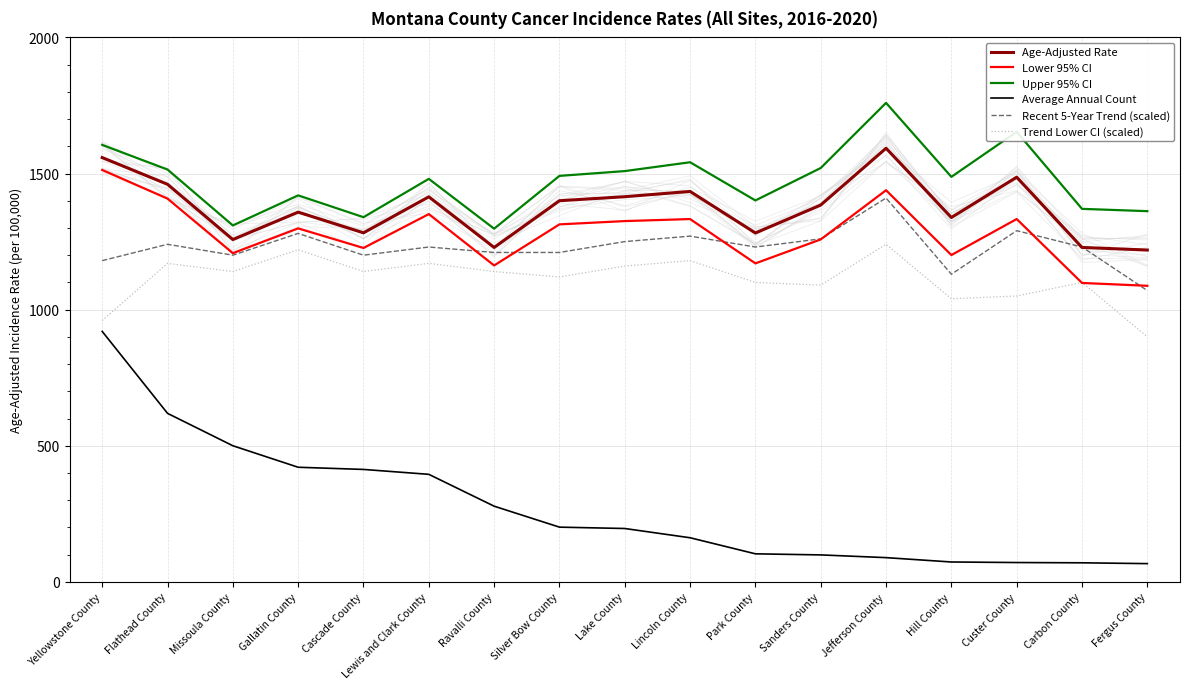

List the labels in order of Upper 95% CI value, smallest first.

Ravalli County, Missoula County, Cascade County, Fergus County, Carbon County, Park County, Gallatin County, Lewis and Clark County, Hill County, Silver Bow County, Lake County, Flathead County, Sanders County, Lincoln County, Yellowstone County, Custer County, Jefferson County